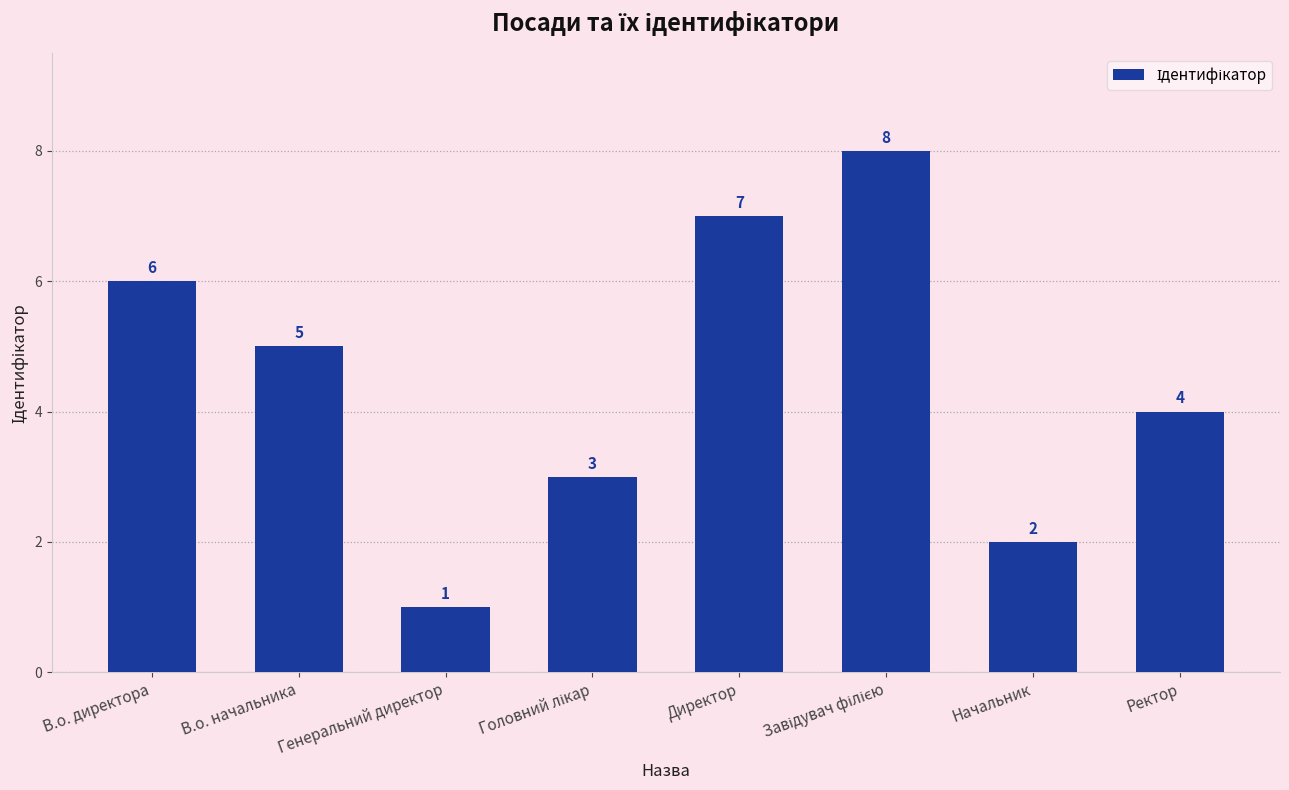

Which label corresponds to the smallest value in the chart?

Генеральний директор